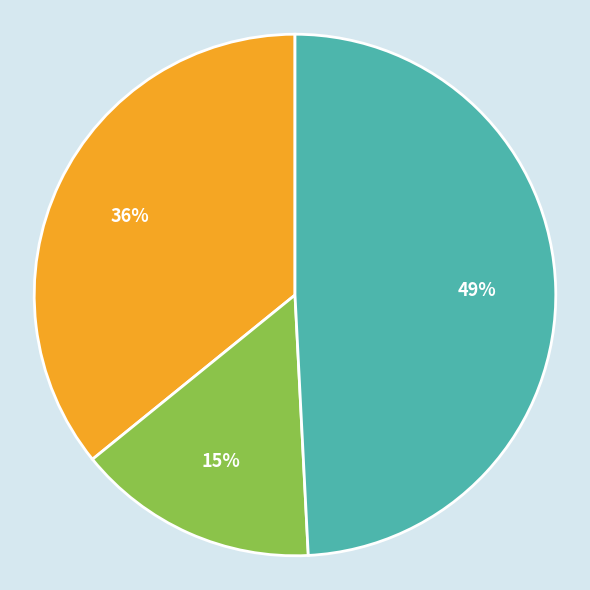

To the nearest percent, what is the difference between the largest and smallest slice percentages?

34%